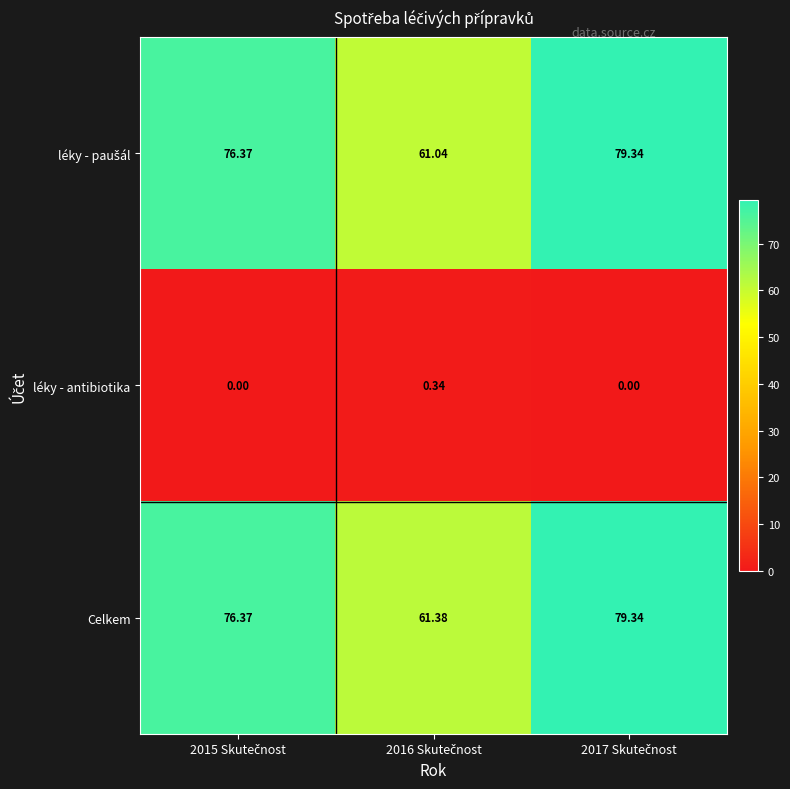

Which series has the largest total across all categories?

Celkem